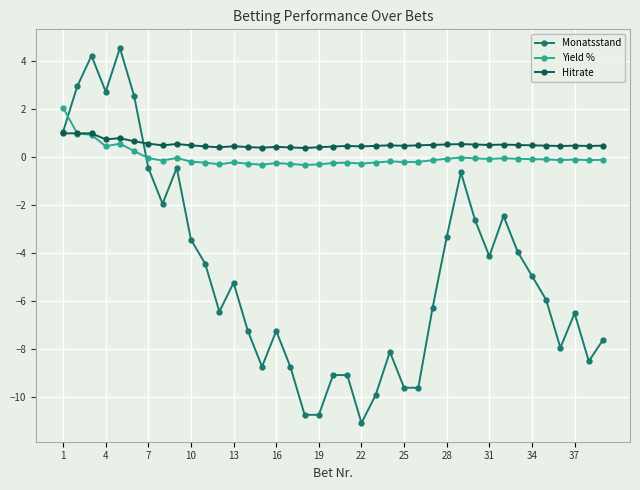

How many values in Monatsstand are above zero?

6